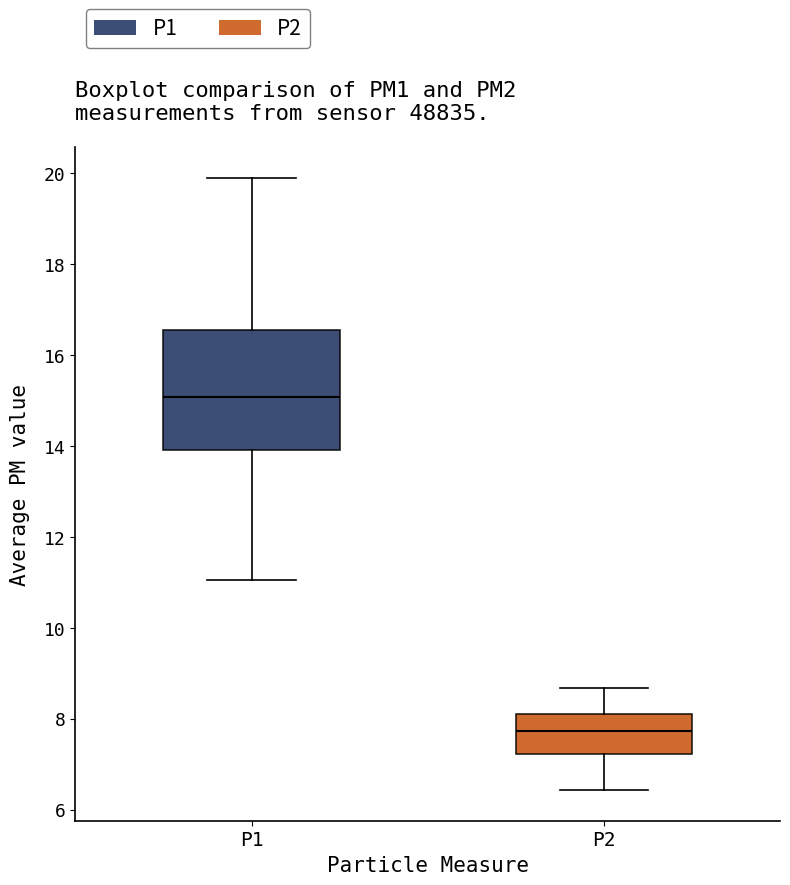

Which box is the tallest, from its lower edge to its upper edge?

P1